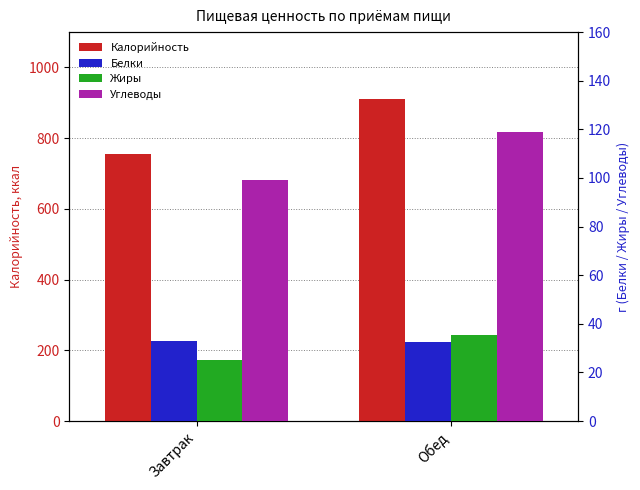

How many groups of bars are there?

2